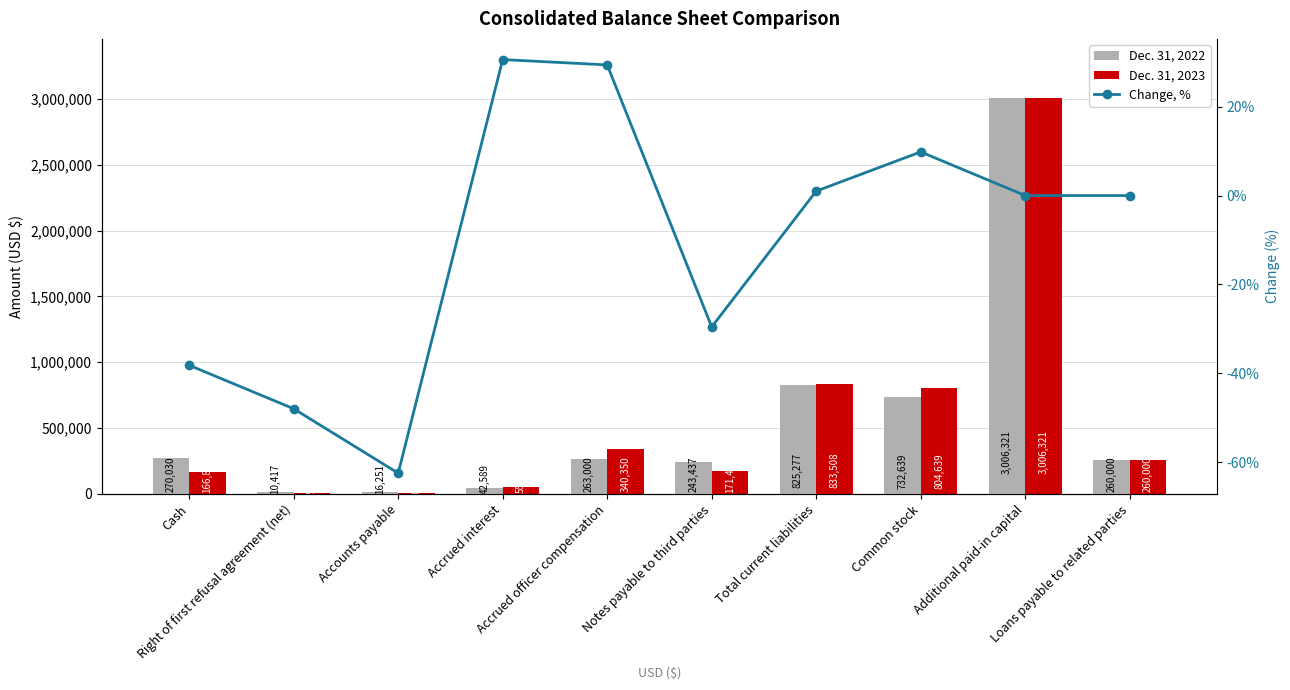

What are all the series names shown in the legend?

Dec. 31, 2022, Dec. 31, 2023, Change, %